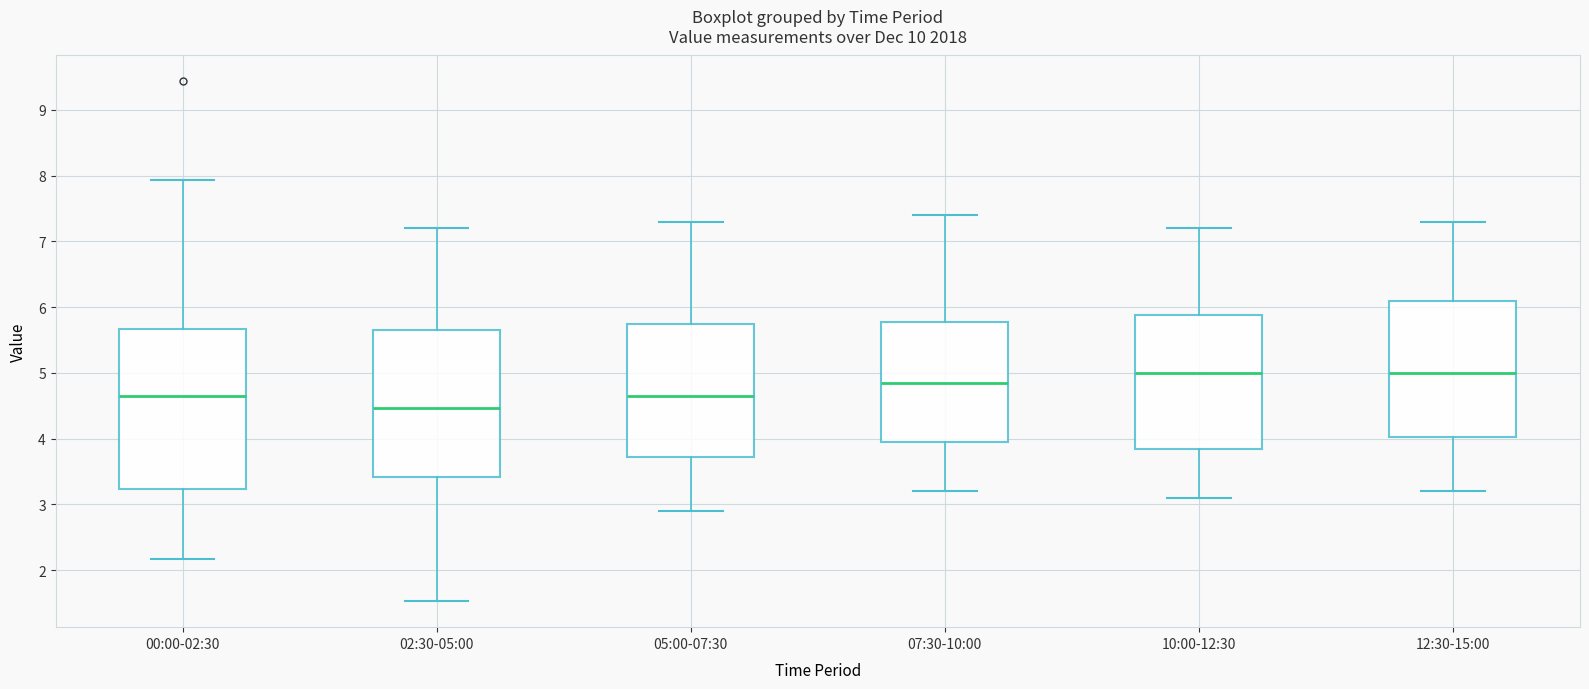

Which box has the lowest median line?

02:30-05:00